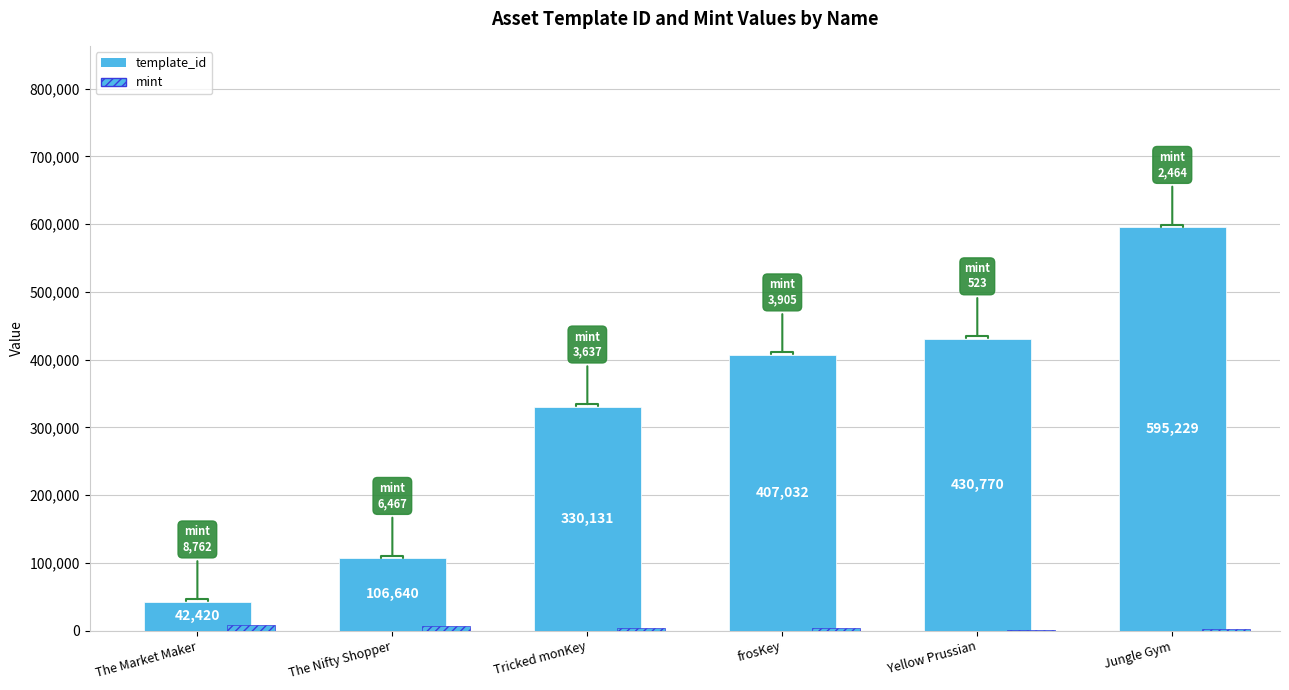

Which series changed the most between The Nifty Shopper and Yellow Prussian?

template_id